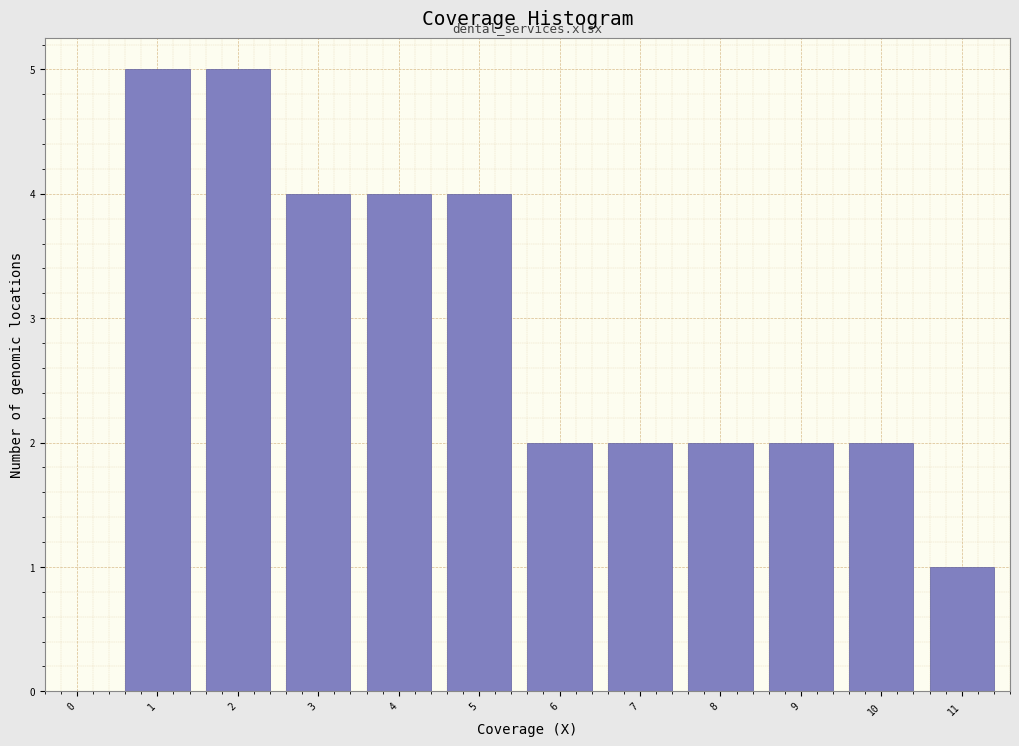

Reading left to right, what are all the values shown in this chart?

0=0	1=5	2=5	3=4	4=4	5=4	6=2	7=2	8=2	9=2	10=2	11=1